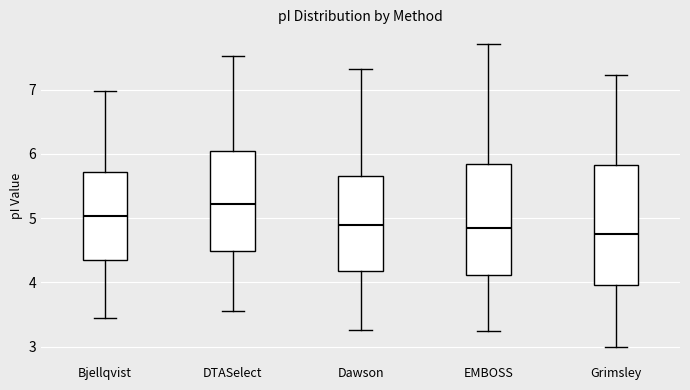

Which box is the tallest, from its lower edge to its upper edge?

Grimsley